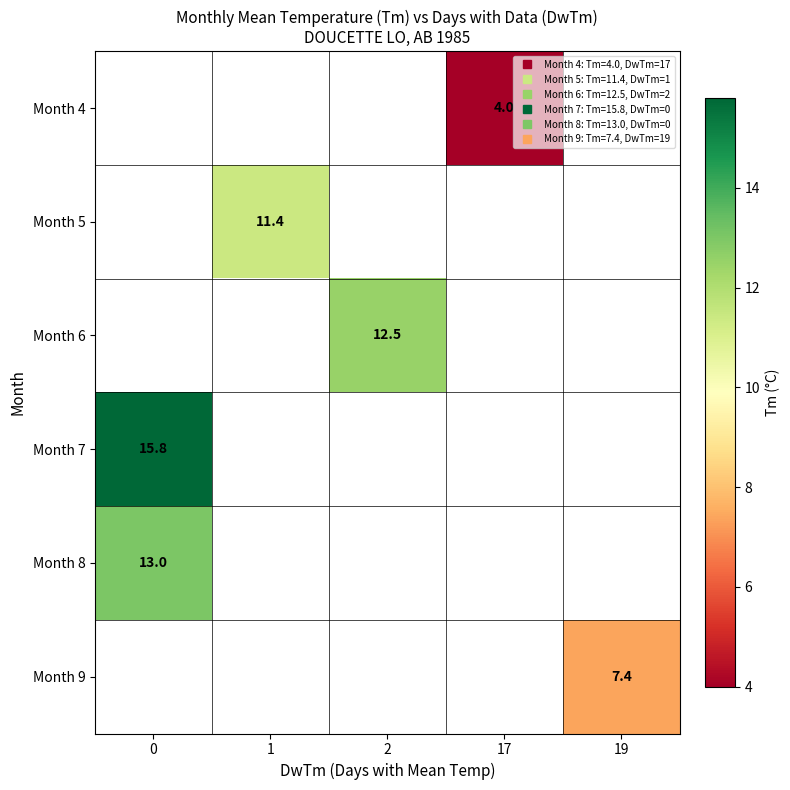

What is the minimum value shown in the chart?

4.0